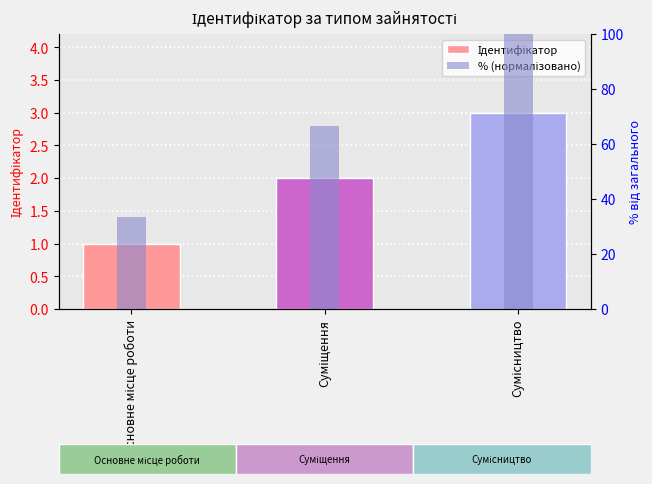

Which series has the widest spread of values?

% (нормалізовано)